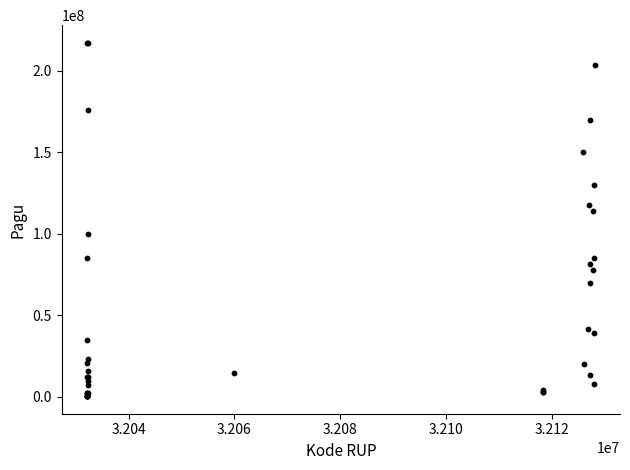

What Y value in the scatter plot is closest to 108830000?

114296000